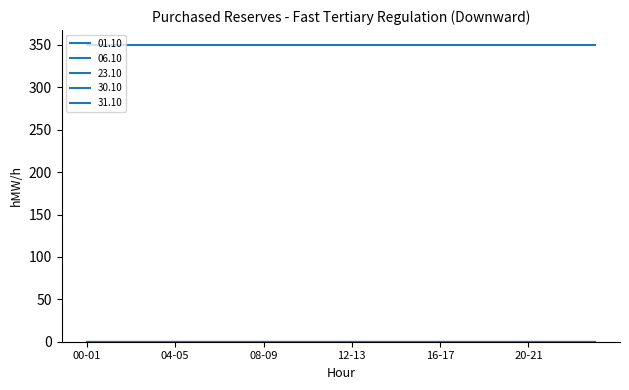

List the labels in order of 31.10 value, largest first.

00-01, 01-02, 02-03, 03-04, 04-05, 05-06, 06-07, 07-08, 08-09, 09-10, 10-11, 11-12, 12-13, 13-14, 14-15, 15-16, 16-17, 17-18, 18-19, 19-20, 20-21, 21-22, 22-23, 23-24